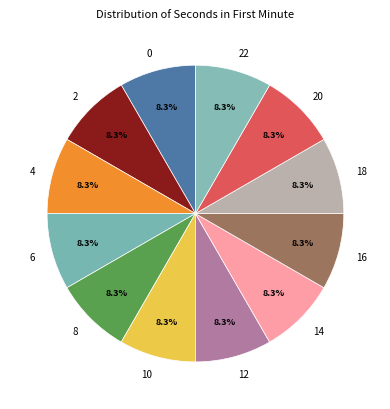

To the nearest percent, what is the average slice percentage?

8%